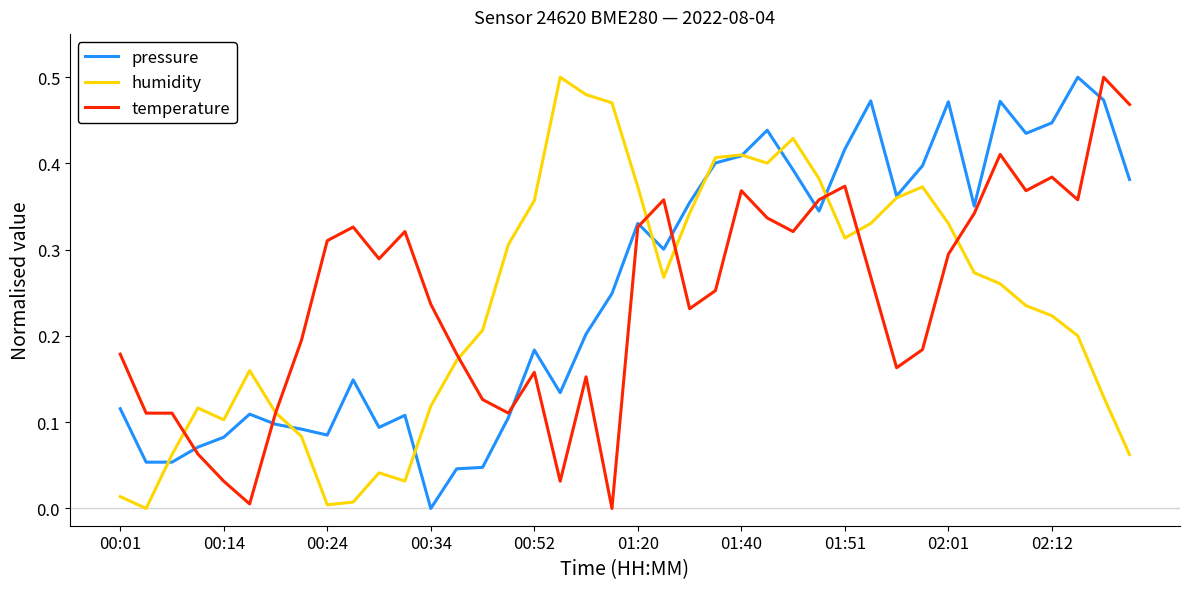

What is the label of the 22nd point from the left?

21